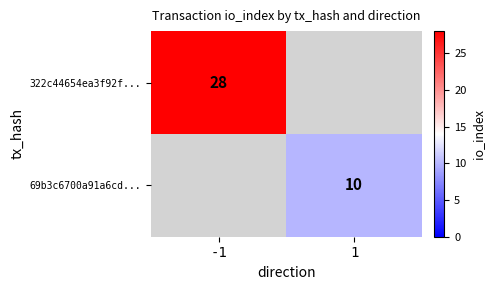

Which label corresponds to the smallest value in the chart?

1